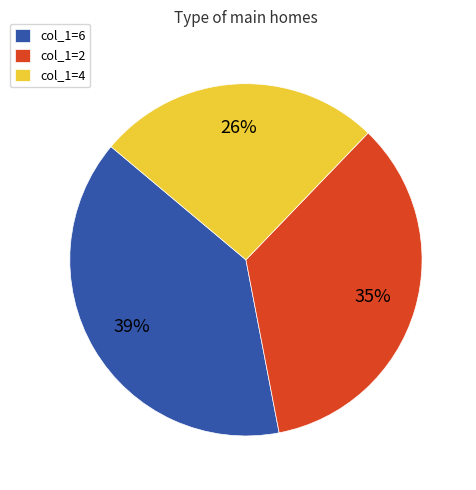

To the nearest percent, what percentage of the pie is col_1=4?

26%